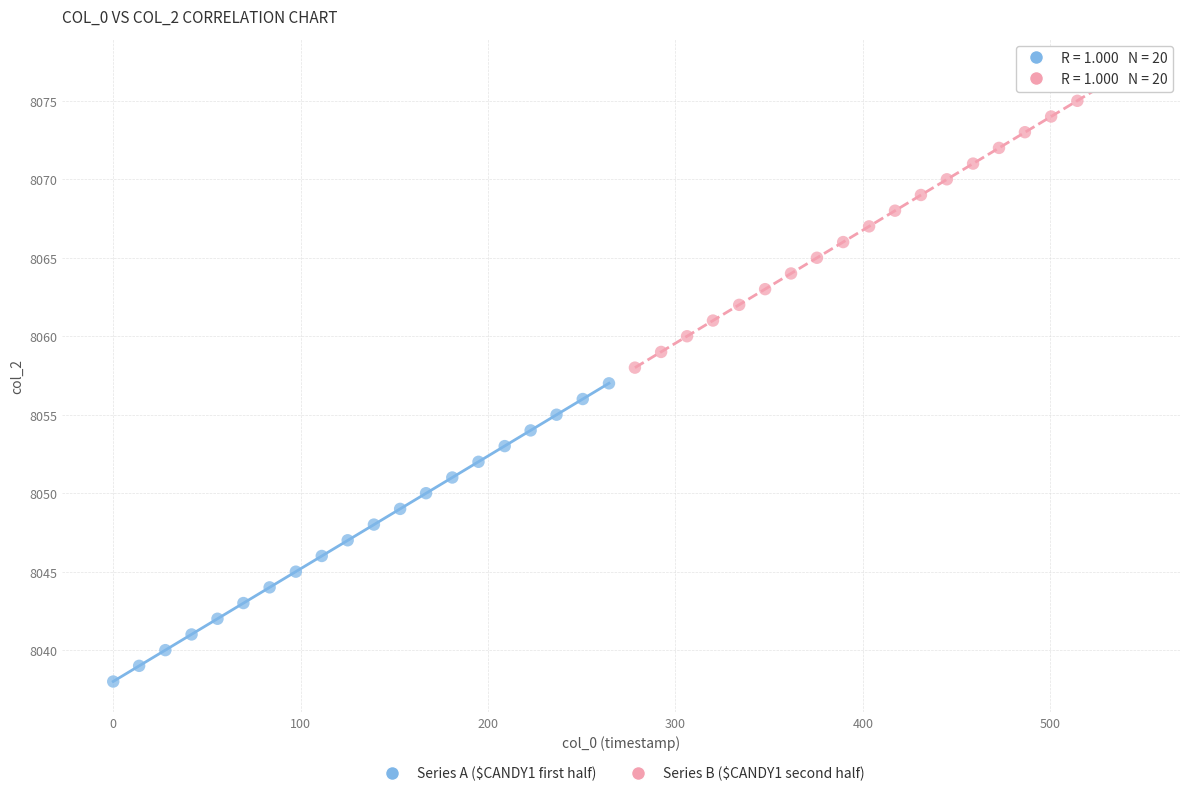

Which series contains the lowest Y value?

Series A ($CANDY1 first half)